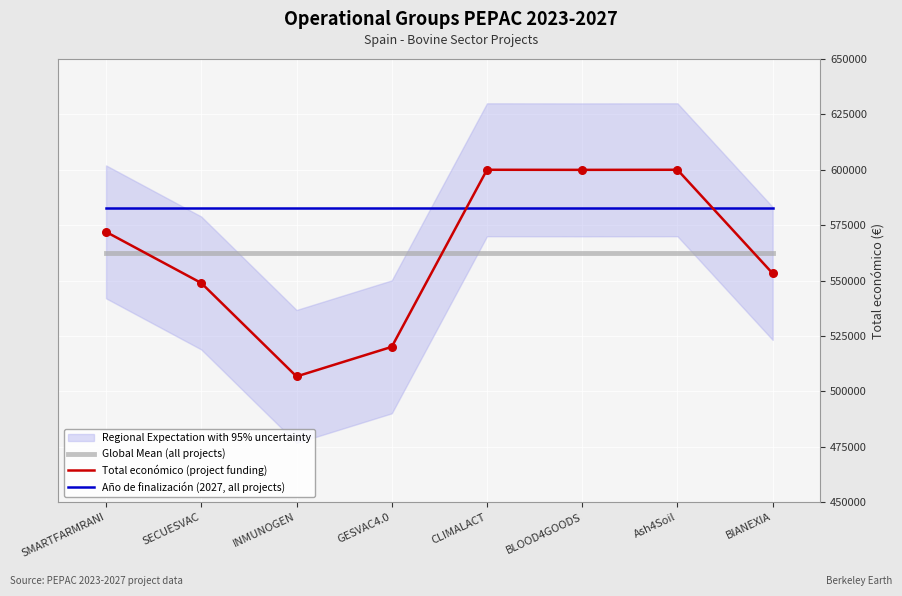

Which series reaches the minimum Y coordinate?

Total económico (project funding)